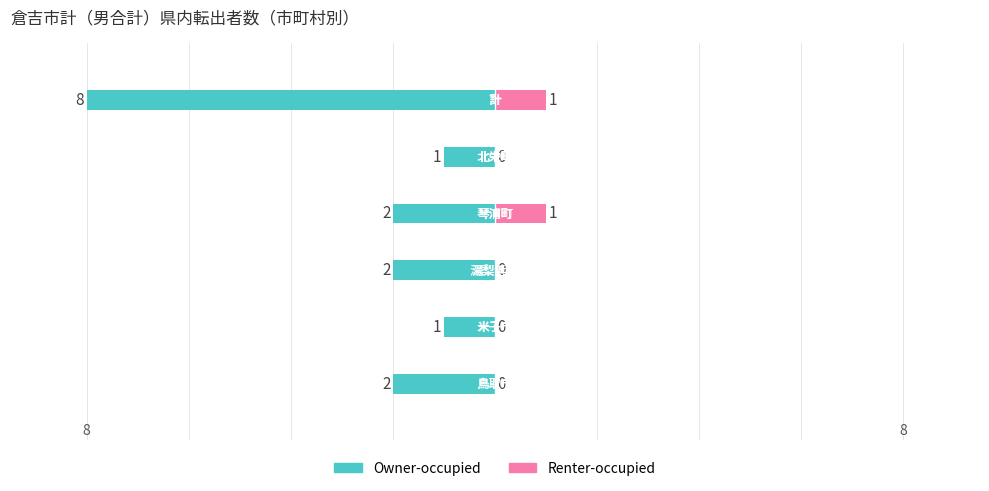

Which series has the widest spread of values?

Owner-occupied